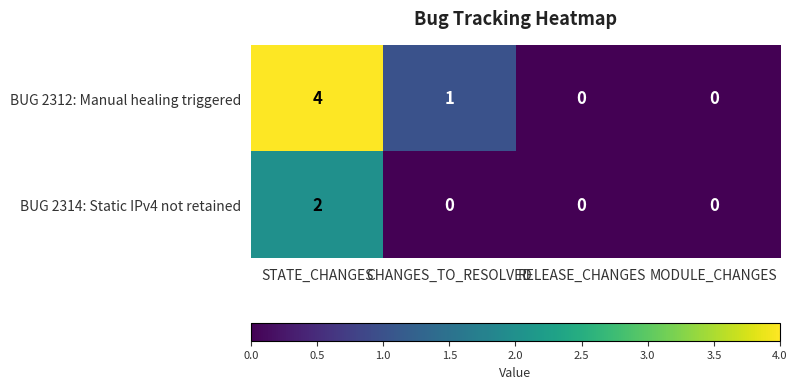

What is the difference between the highest and lowest values at STATE_CHANGES?

2